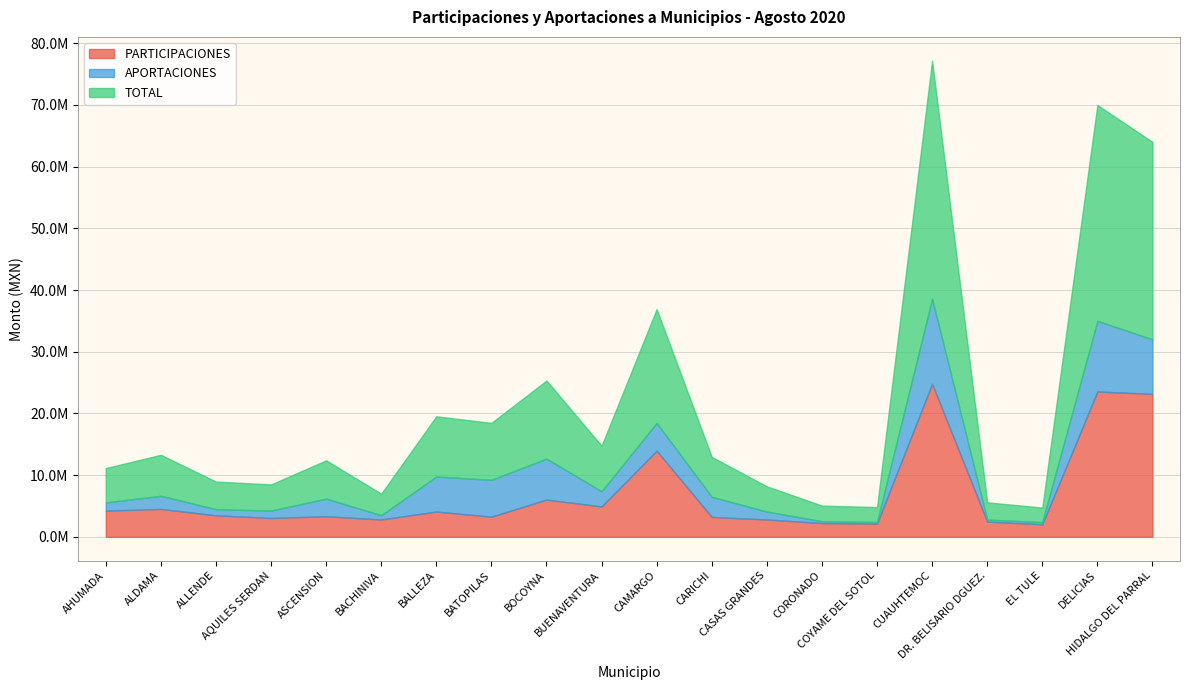

True or false: APORTACIONES has a value of 8734675.4 at BALLEZA.

False